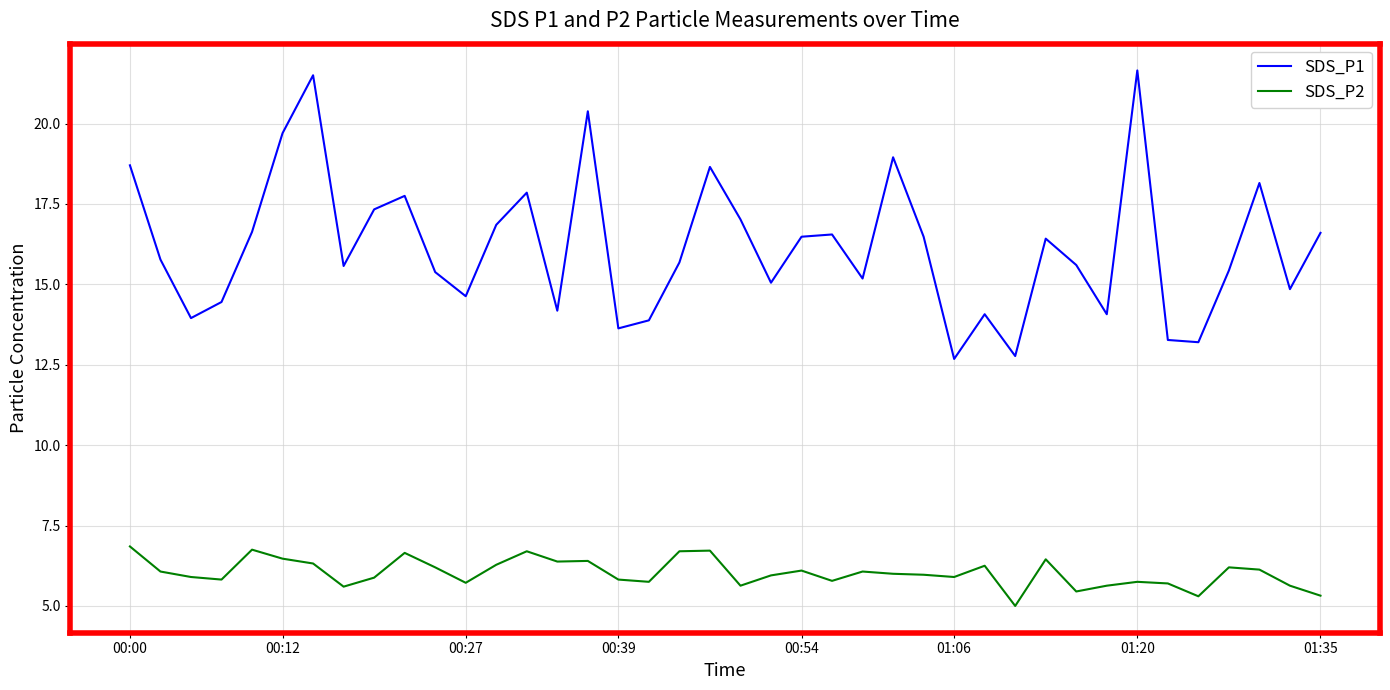

Does the chart have visible grid lines?

Yes